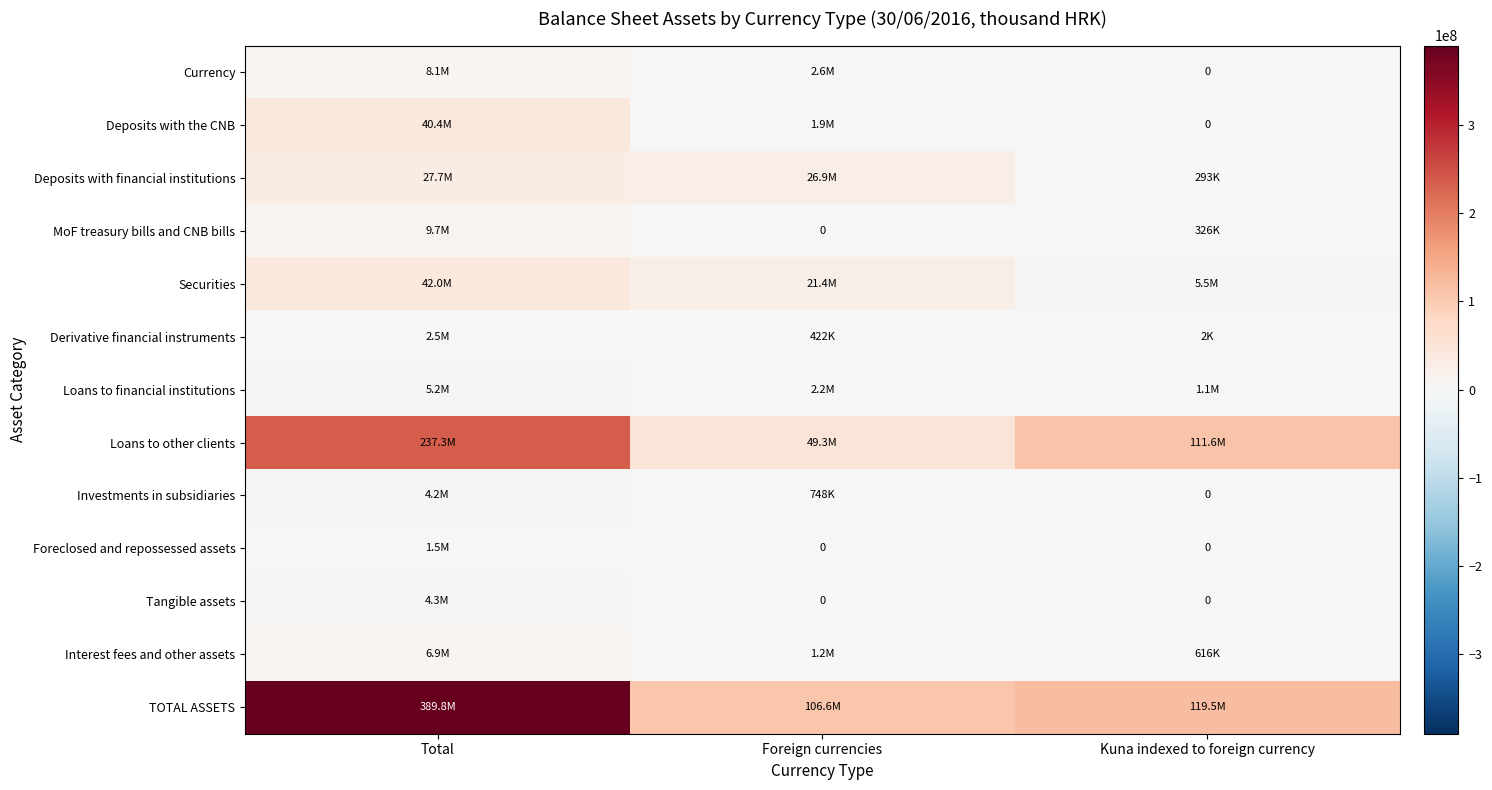

Rank the series at Foreign currencies from highest to lowest value.

TOTAL ASSETS, Loans to other clients, Deposits with financial institutions, Securities, Currency, Loans to financial institutions, Deposits with the CNB, Interest fees and other assets, Investments in subsidiaries, Derivative financial instruments, MoF treasury bills and CNB bills, Foreclosed and repossessed assets, Tangible assets